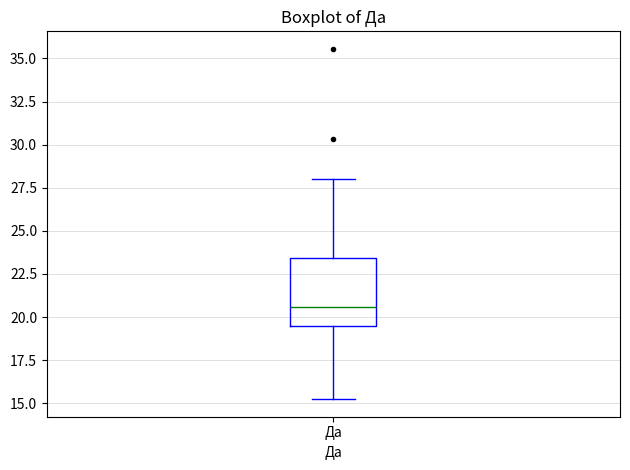

Read this box plot against the y-axis: the position of the median line, the range covered by the box, and the ends of both whiskers. The values are not printed on the chart, so give them approximately, as read against the axis.

median 20.5, box 19.5 to 23.5, whiskers 15.0 to 28.0